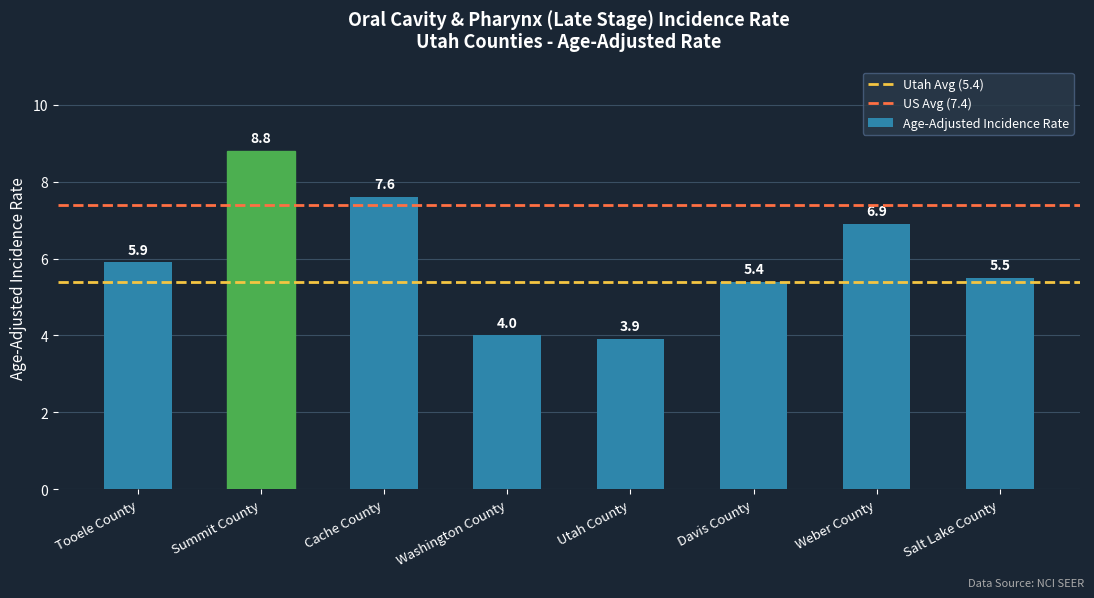

What position from the left is Washington County?

4